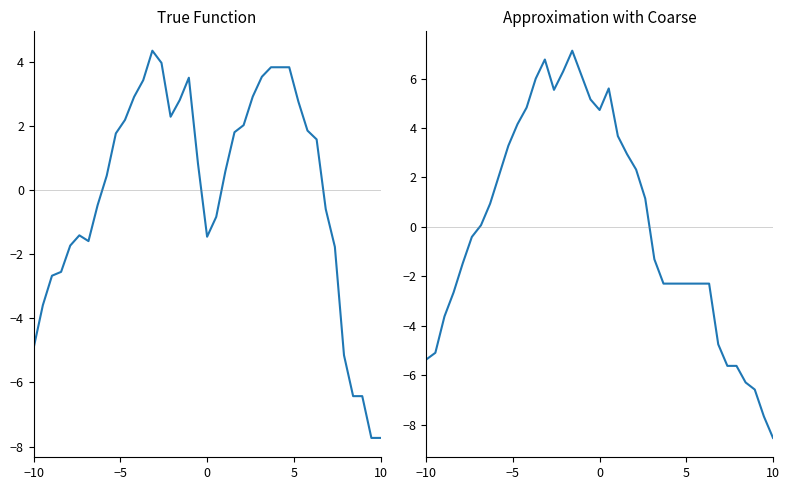

Is it true that col_5+col_16+col_3 equals 9.3 at 17?

False